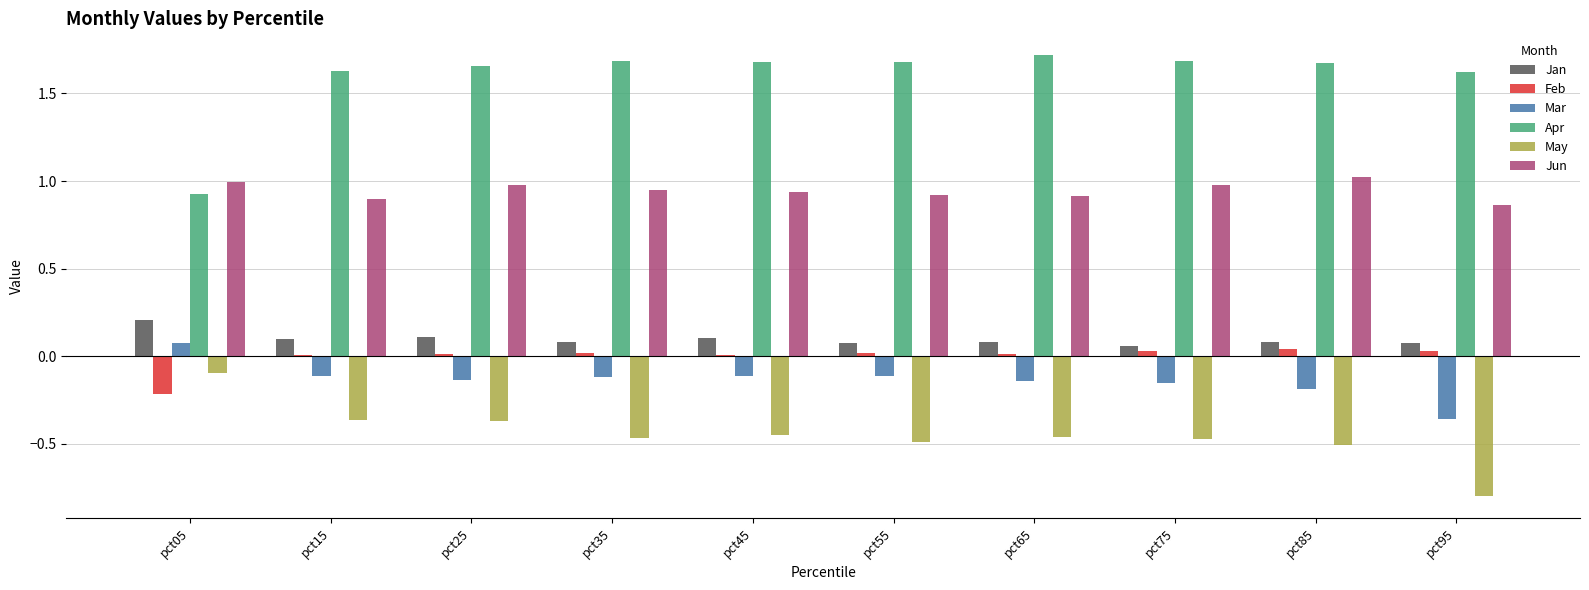

Is it true that Apr equals 2.5 at pct85?

False